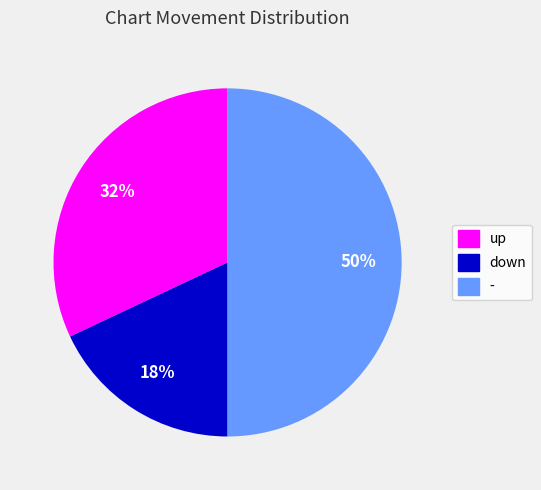

What percentage is the - slice, to the nearest percent?

50%